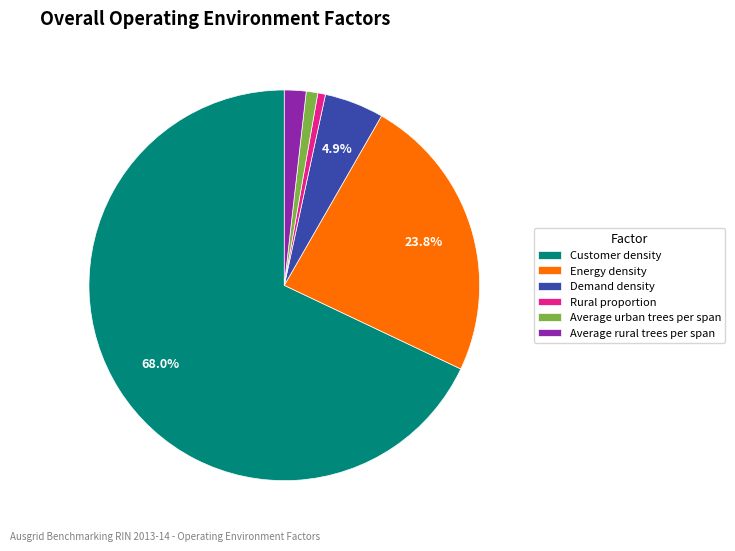

To the nearest percent, what is the difference between the largest and smallest slice percentages?

67%